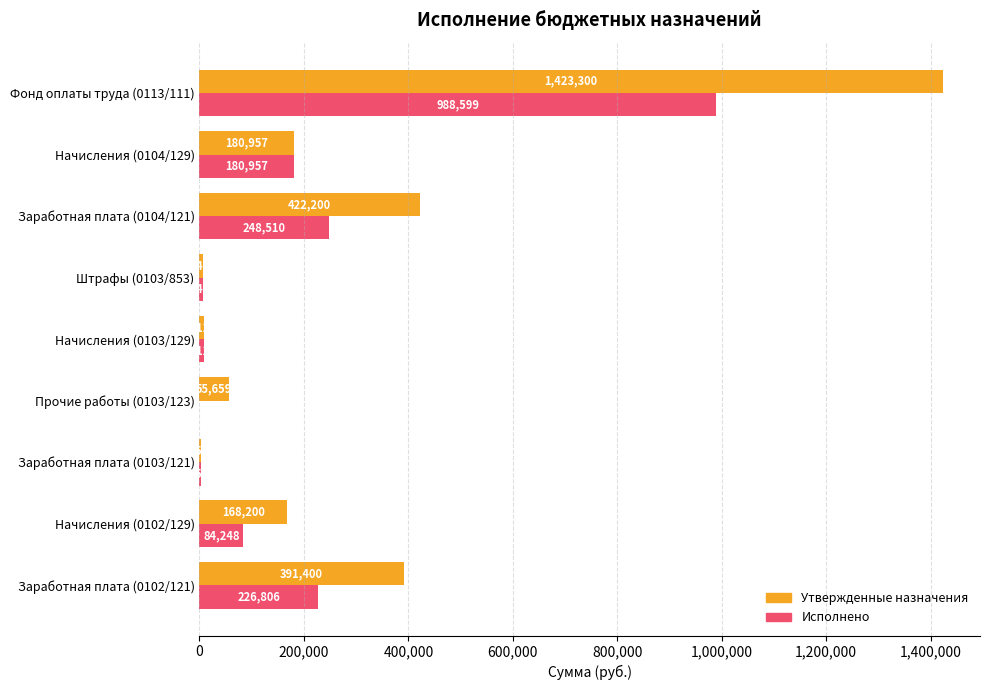

Is the value of Утвержденные назначения at Начисления (0104/129) greater than the value of Исполнено at Заработная плата (0102/121)?

No